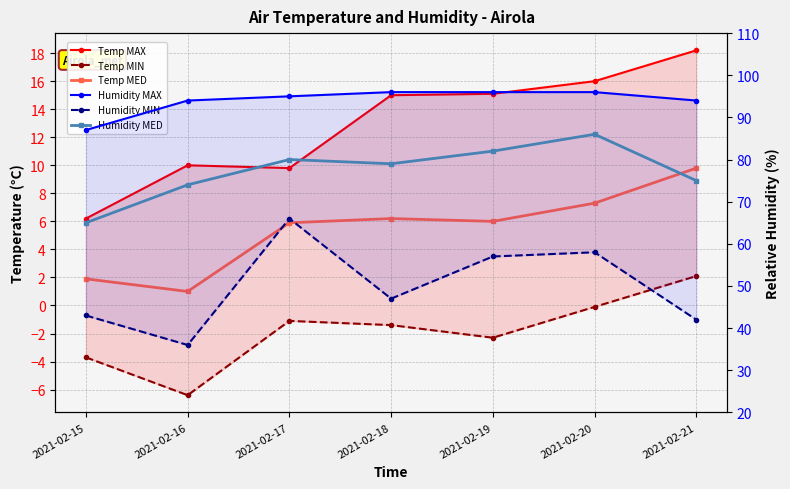

How many data points in Temp MED are above 6?

3